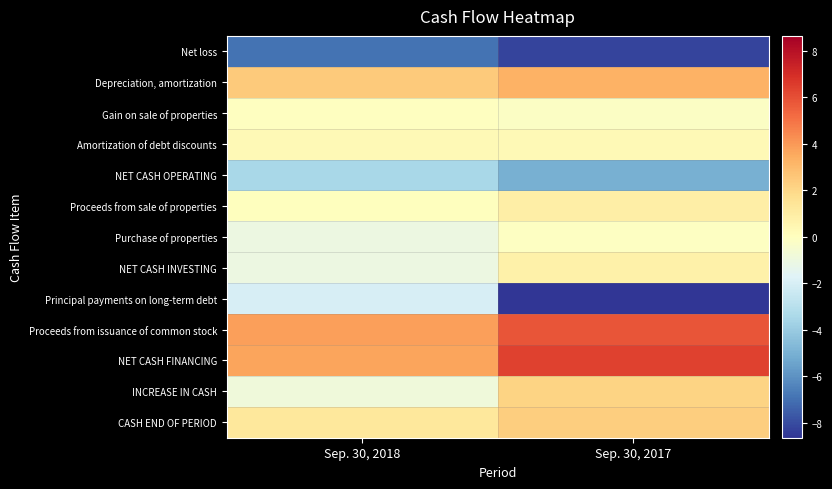

What is the greatest value displayed?

6385198